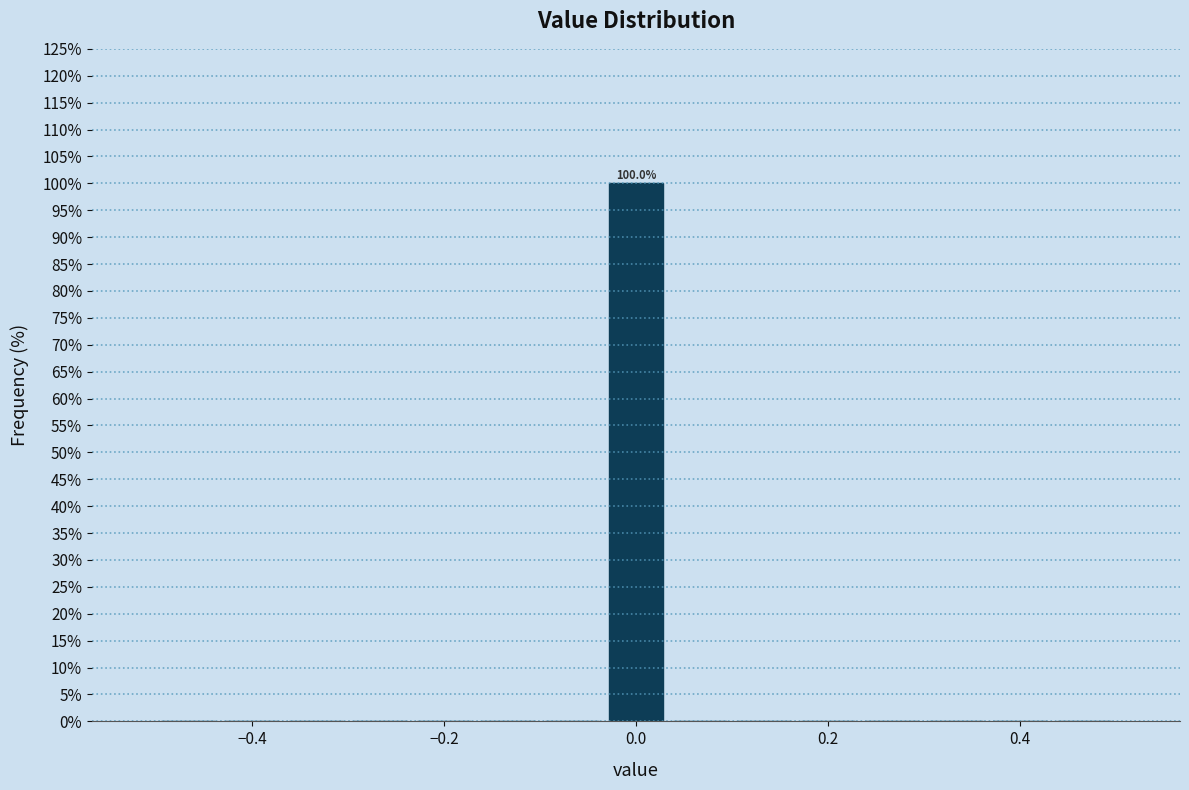

Read against the x-axis, roughly where is the centre of the tallest bar?

0.00